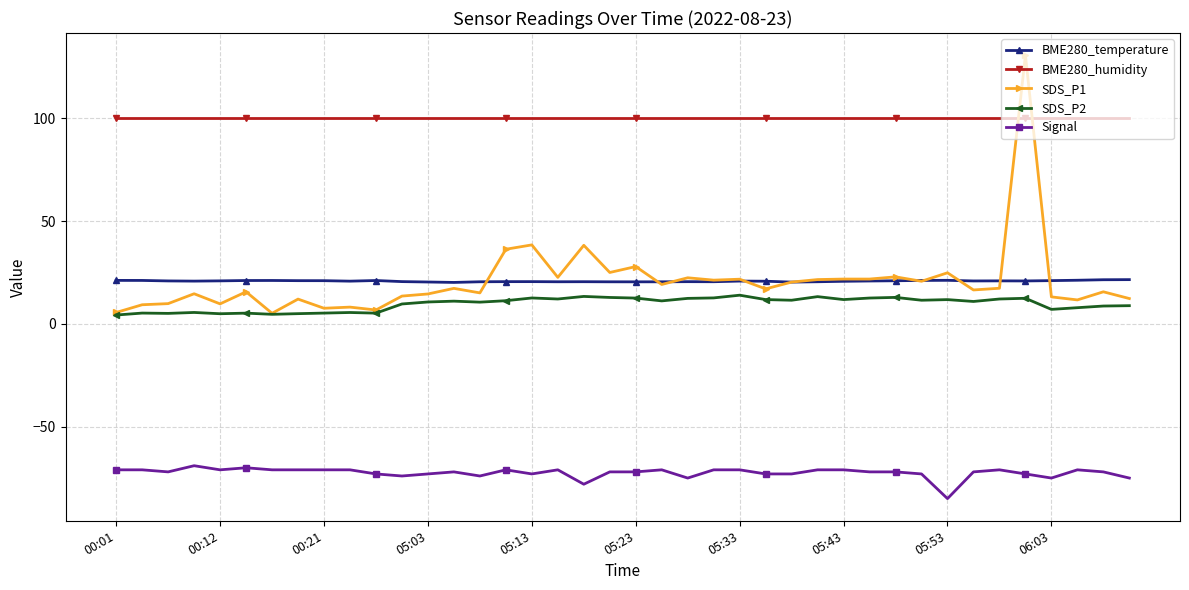

True or false: SDS_P1 has more than 1 points higher than both neighbors.

True